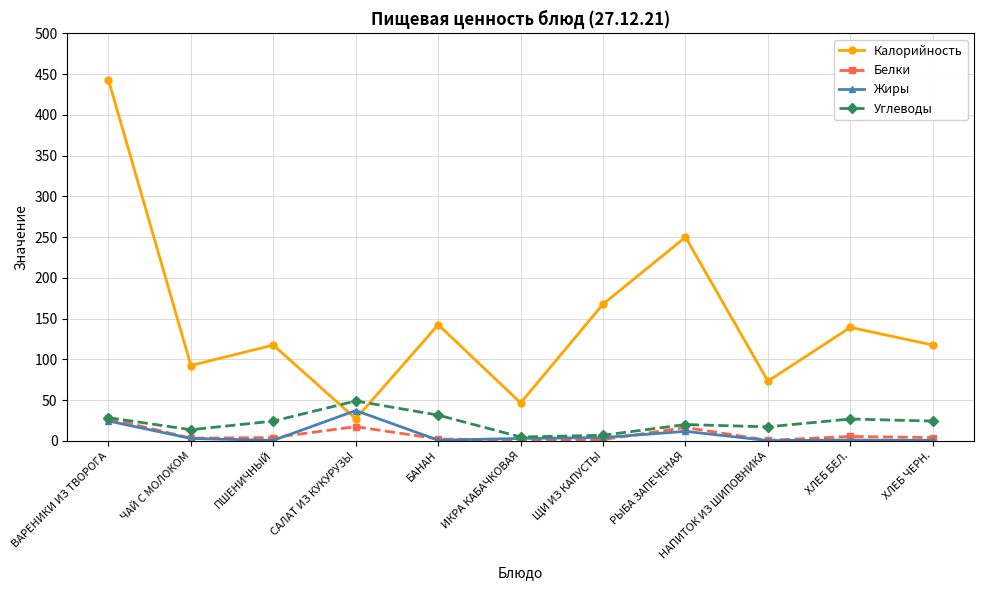

After their last crossing, which series has the higher values: Углеводы or Калорийность?

Калорийность